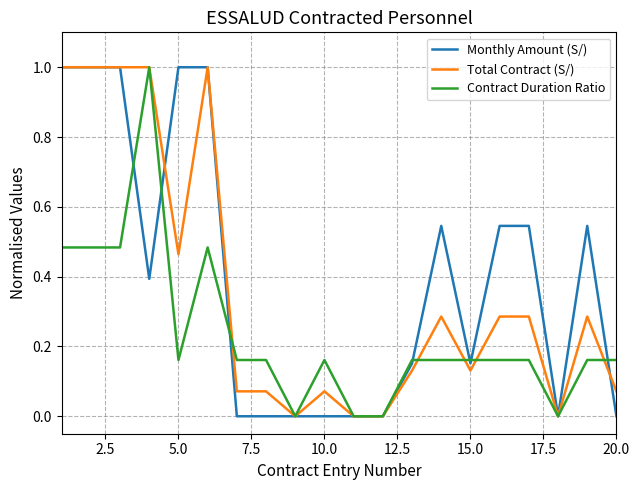

Rank the series by their average value, from highest to lowest.

Monthly Amount (S/), Total Contract (S/), Contract Duration Ratio